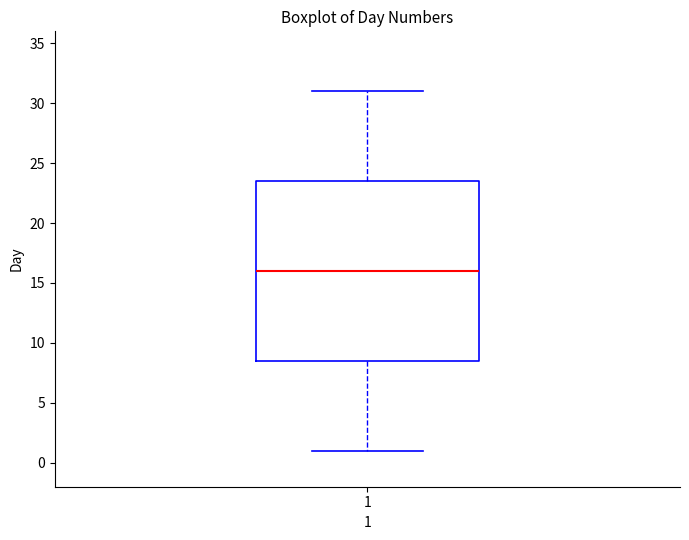

Transcribe this box plot: give where the median line is, the range the box spans, and where the two whiskers end, as read against the y-axis. The values are not printed on the chart, so give them approximately, as read against the axis.

median 16.0, box 8.5 to 23.5, whiskers 1.0 to 31.0